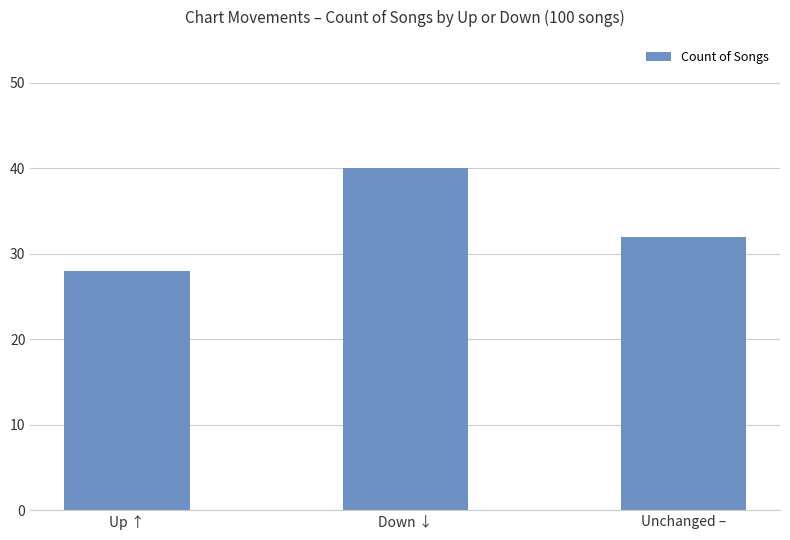

Rank the categories by value from highest to lowest.

Down ↓, Unchanged –, Up ↑